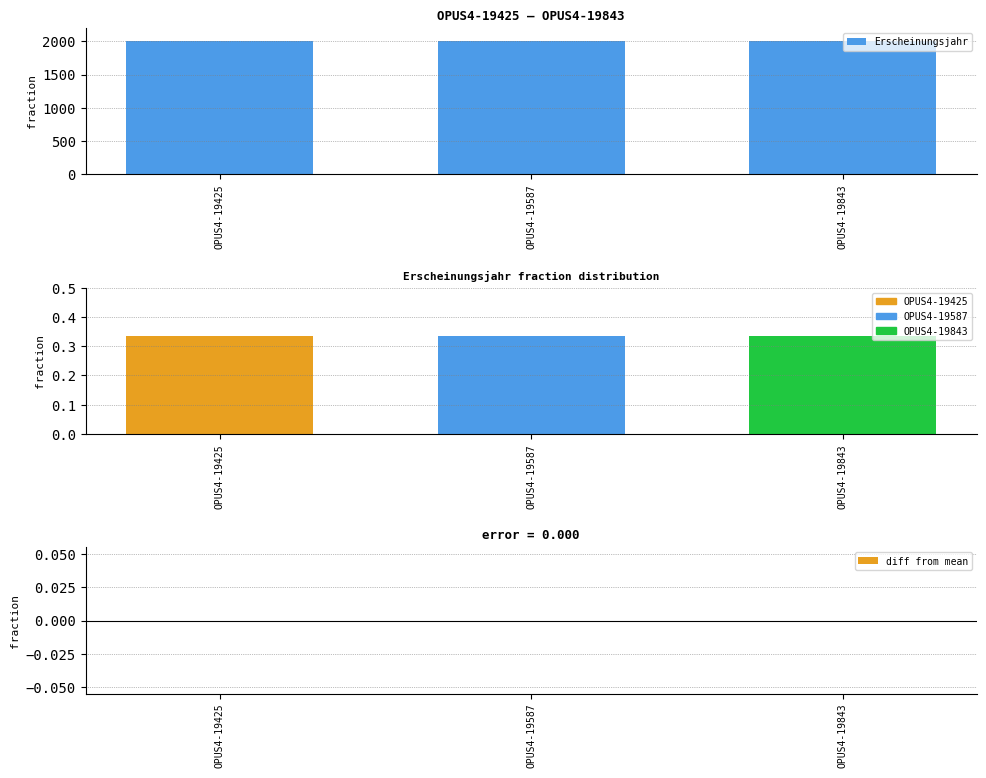

What is the sum of the Erscheinungsjahr values at OPUS4-19843 and OPUS4-19425?

4000